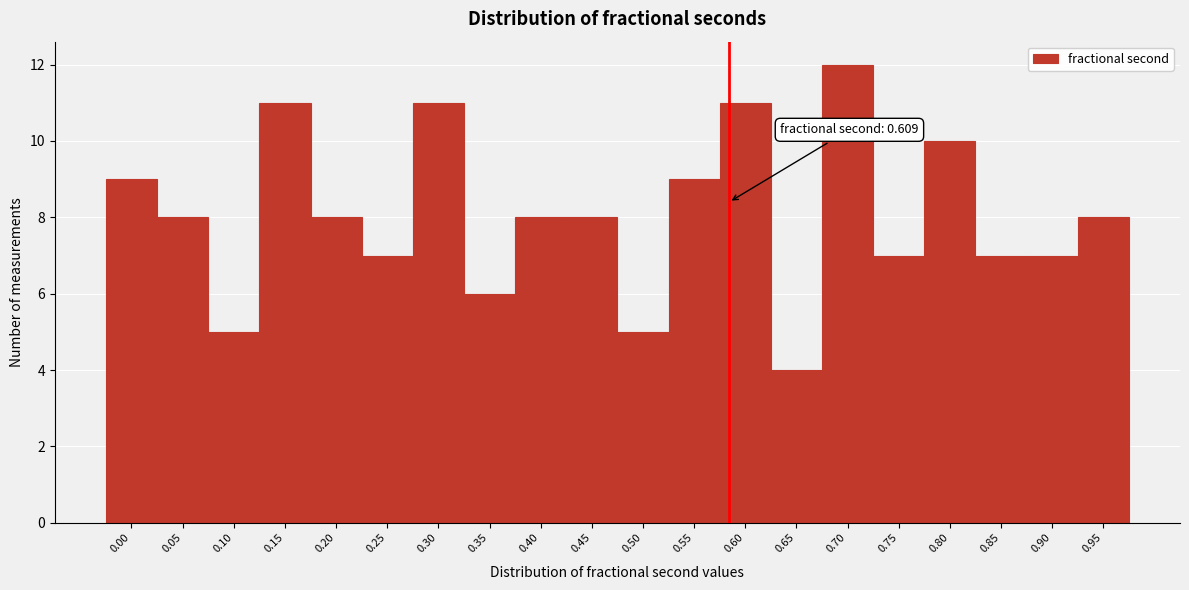

Reading right to left, extract all data points from this chart.

8	7	7	10	7	12	4	11	9	5	8	8	6	11	7	8	11	5	8	9